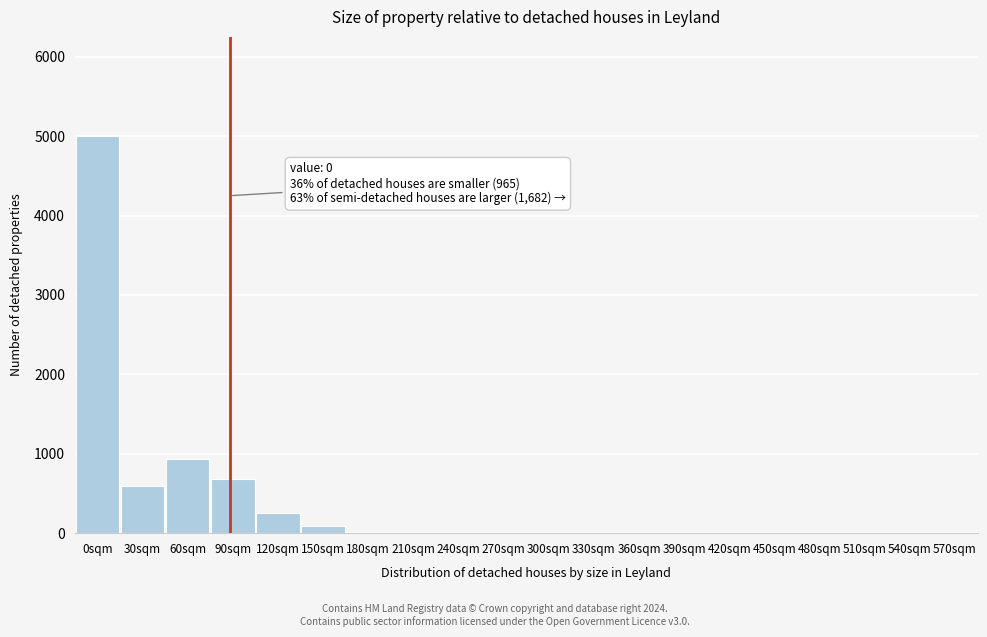

Reading left to right, list all the values displayed in this chart.

0sqm=5000	30sqm=600	60sqm=930	90sqm=680	120sqm=250	150sqm=90	180sqm=0	210sqm=0	240sqm=0	270sqm=0	300sqm=0	330sqm=0	360sqm=0	390sqm=0	420sqm=0	450sqm=0	480sqm=0	510sqm=0	540sqm=0	570sqm=0